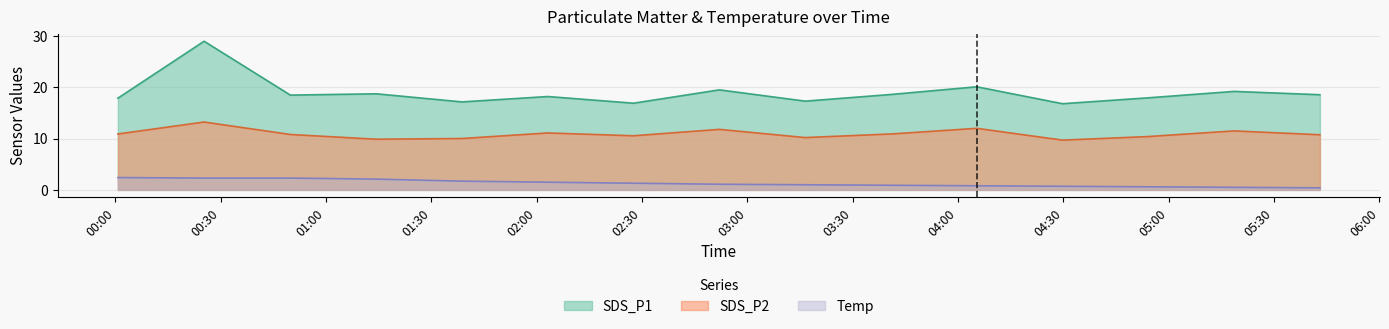

Which series has the largest total across all categories?

SDS_P1